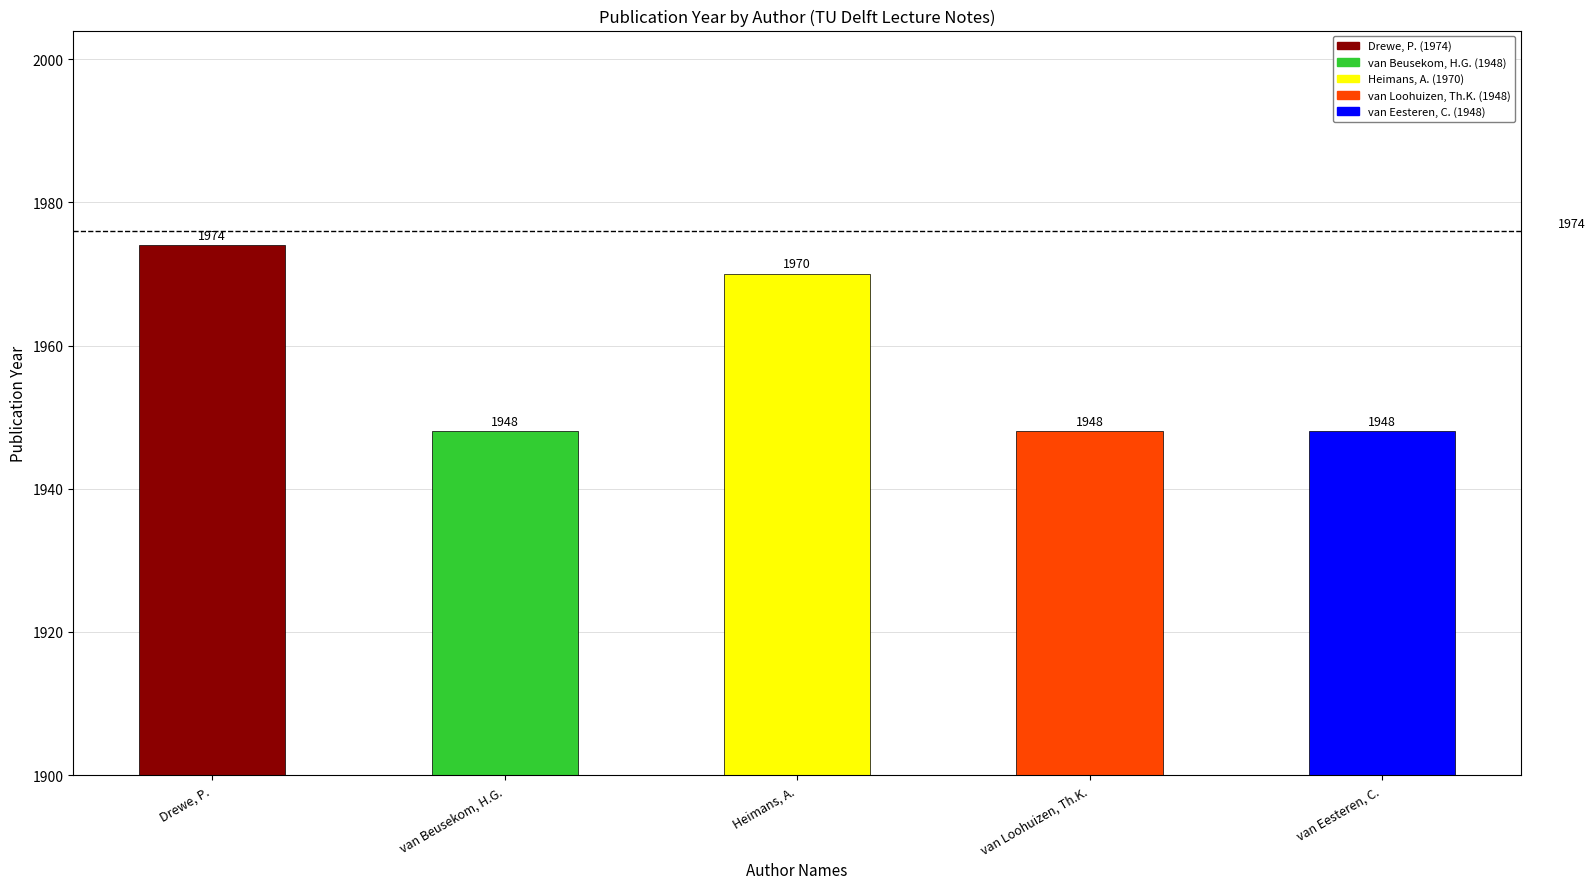

How many values are between 1948 and 1970?

4